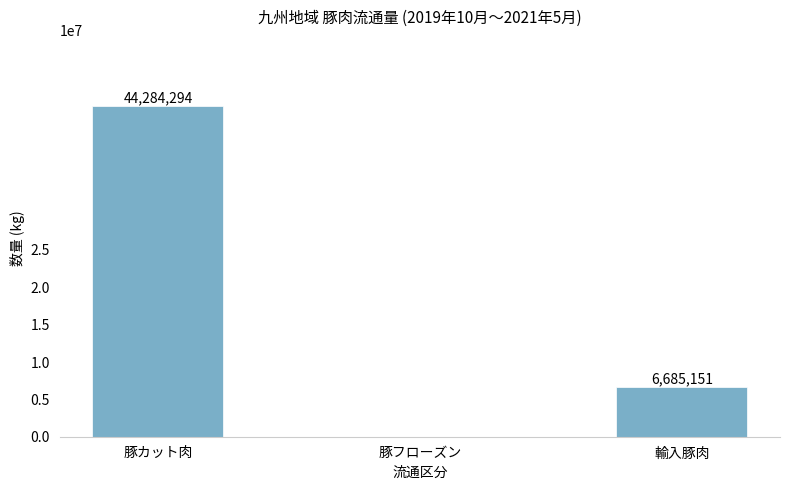

How many values are above zero?

2